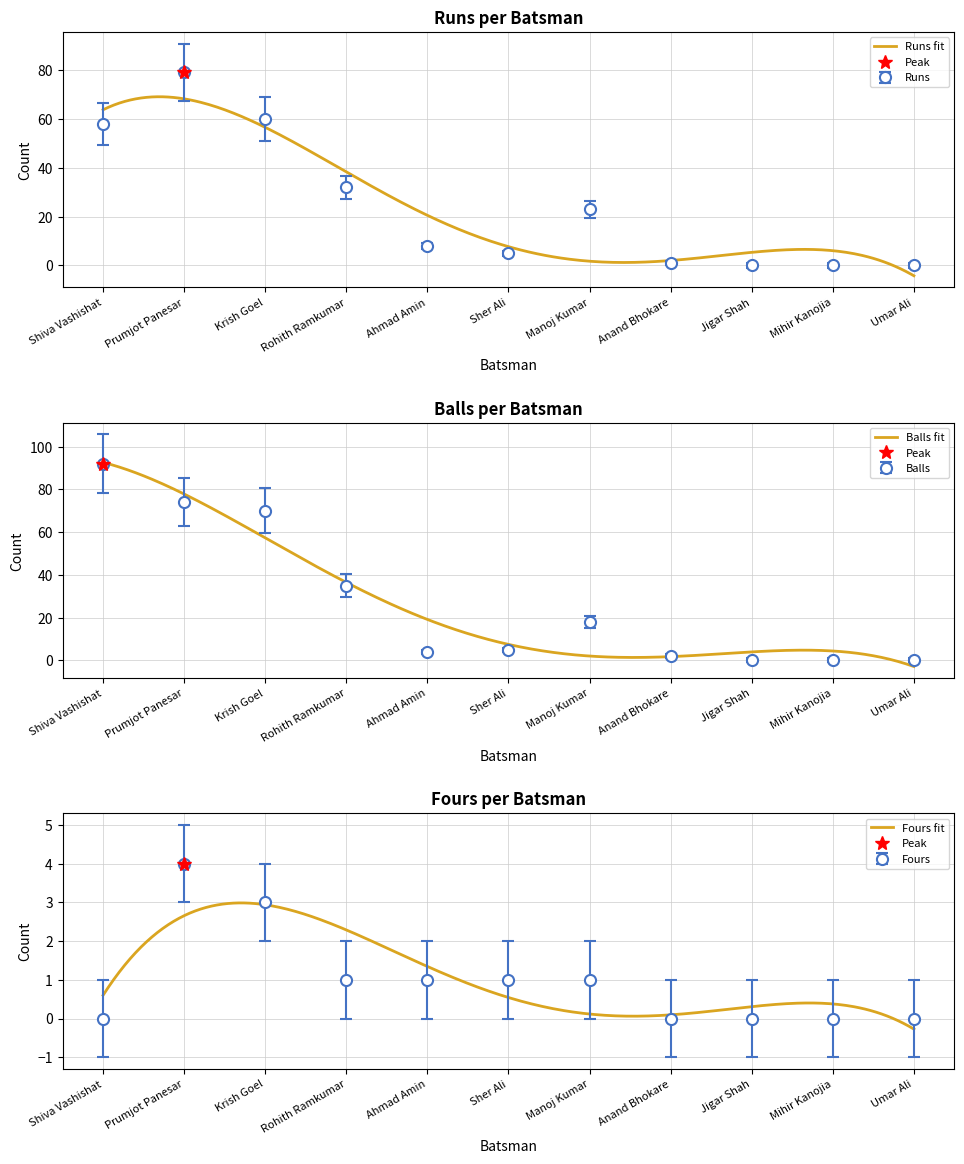

Which category has the lowest value in the Runs series?

Jigar Shah